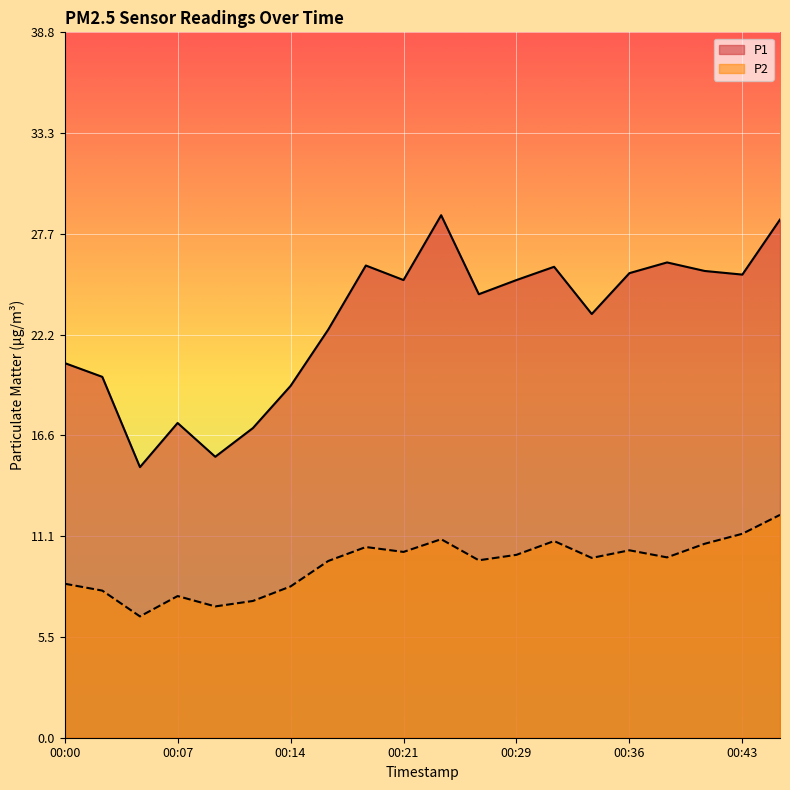

True or false: P1 and P2 intersect in this chart.

False